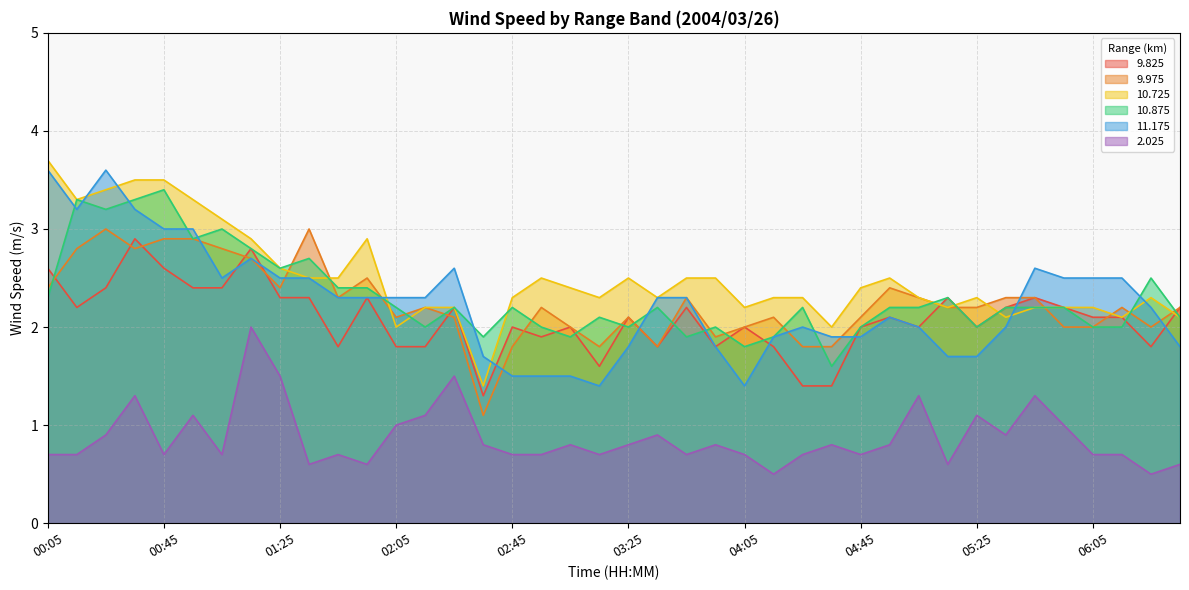

What is the difference between the maximum and minimum values in the 9.825 series?

1.6